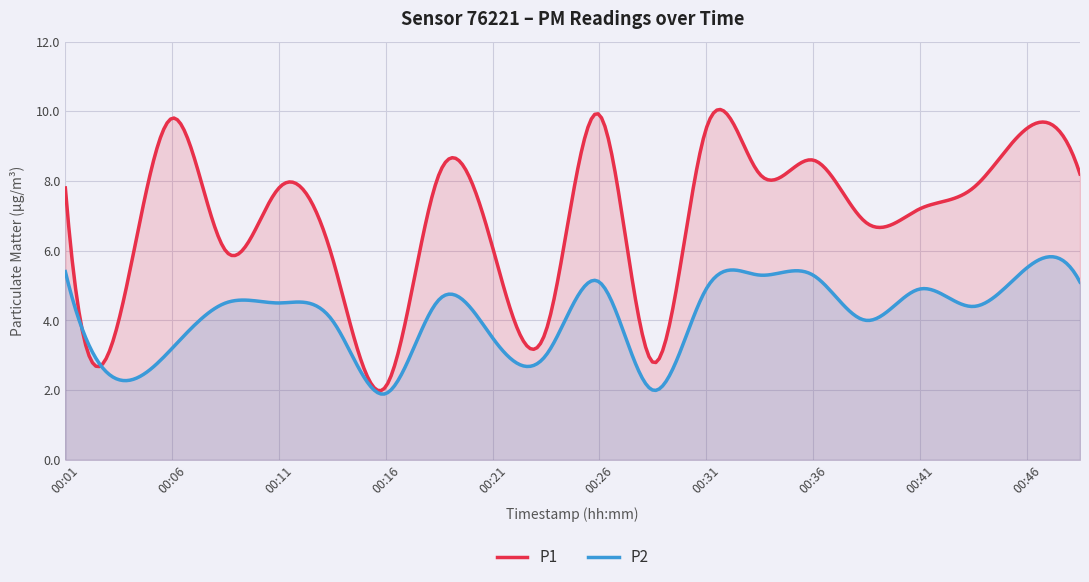

At how many categories does at least one series exceed 9?

4